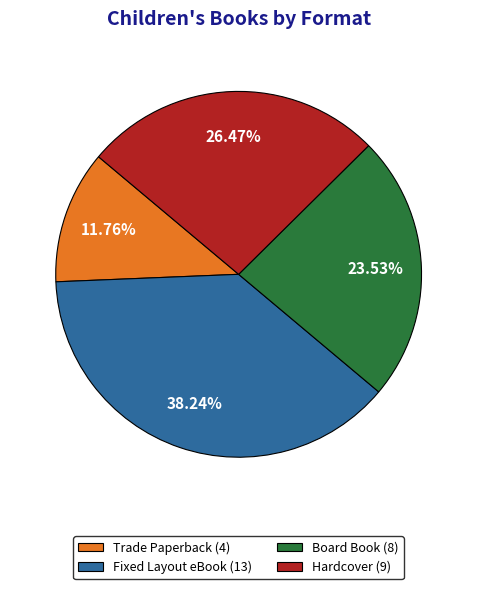

What is the smallest slice in the pie chart?

Trade Paperback